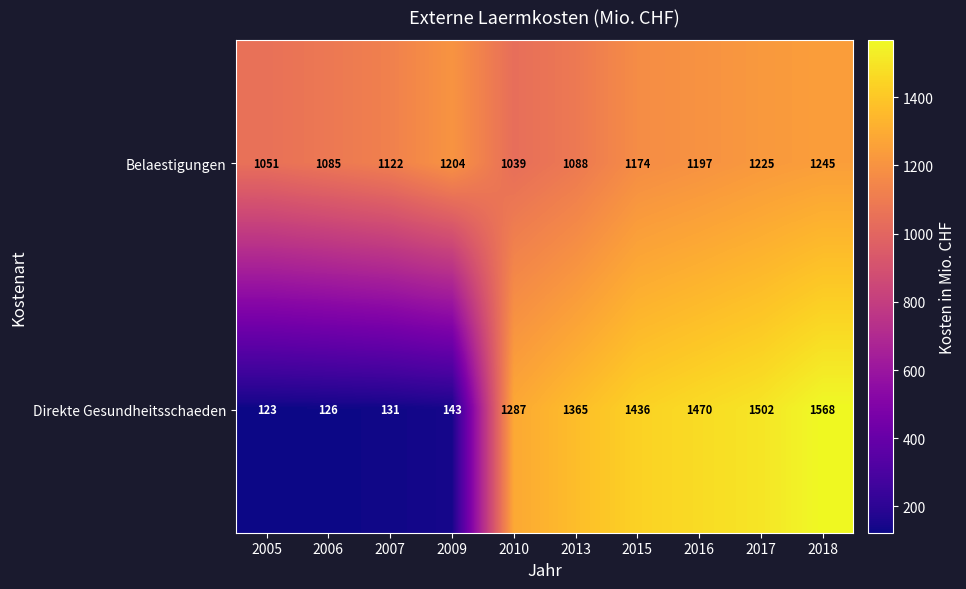

Which series has the largest total across all categories?

Belaestigungen